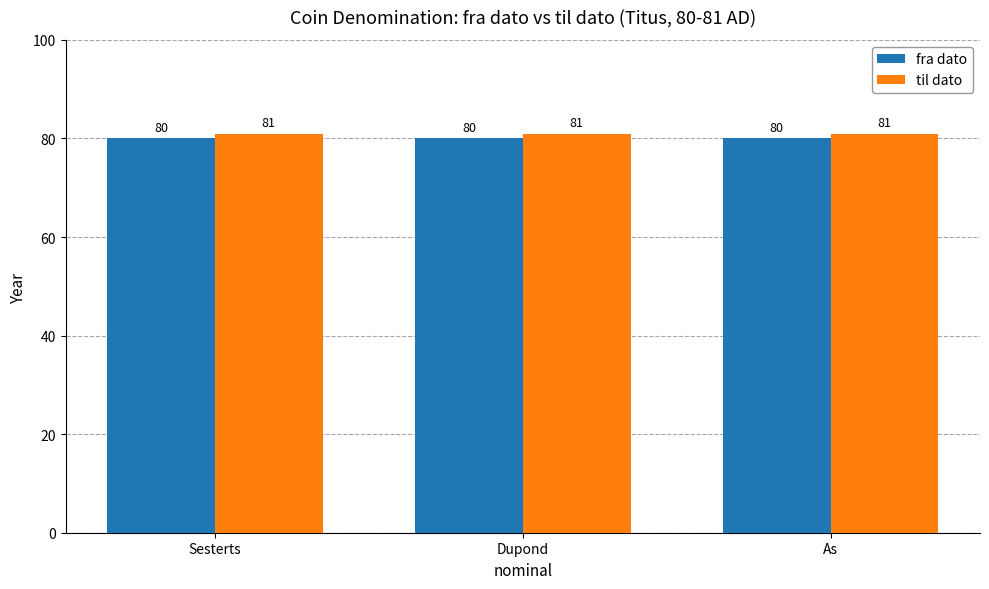

What is the label of the 1st bar from the left?

Sesterts